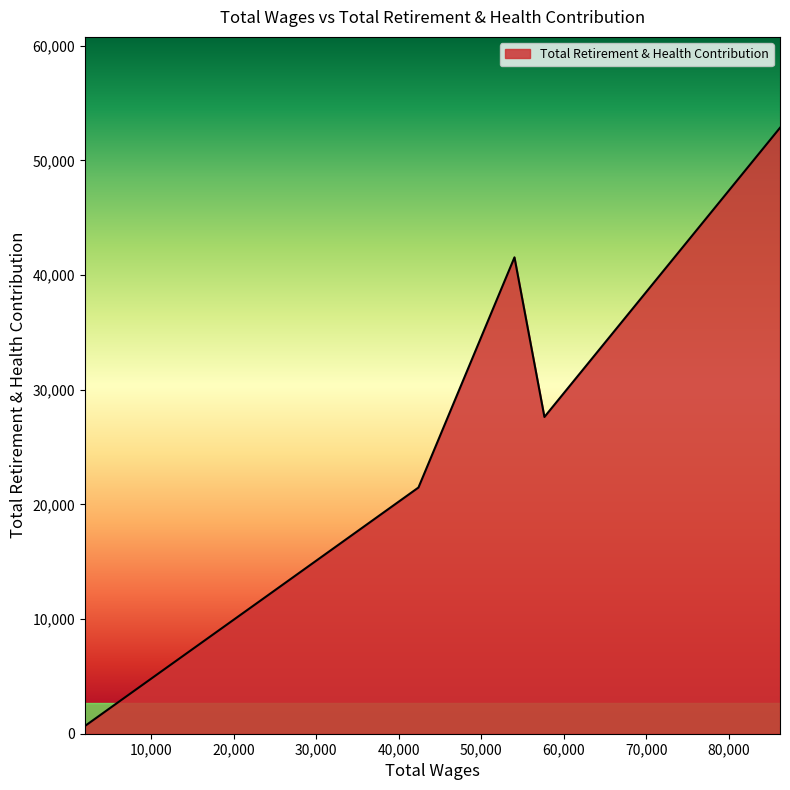

True or false: the data has more than 1 interior local peaks.

False